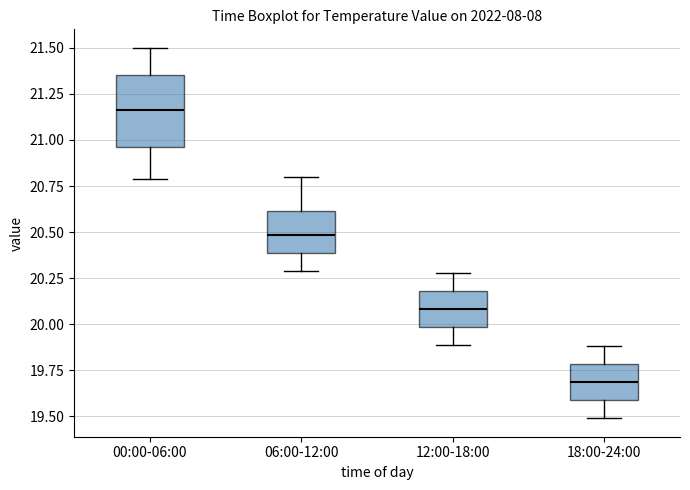

Reading left to right, read every box against the y-axis: the position of its median line, the range the box covers, and the ends of its whiskers. The values are not printed on the chart, so give them approximately, as read against the axis.

00:00-06:00: median 21.15, box 20.95 to 21.35, whiskers 20.80 to 21.50
06:00-12:00: median 20.50, box 20.40 to 20.60, whiskers 20.30 to 20.80
12:00-18:00: median 20.10, box 20.00 to 20.20, whiskers 19.90 to 20.30
18:00-24:00: median 19.70, box 19.60 to 19.80, whiskers 19.50 to 19.90